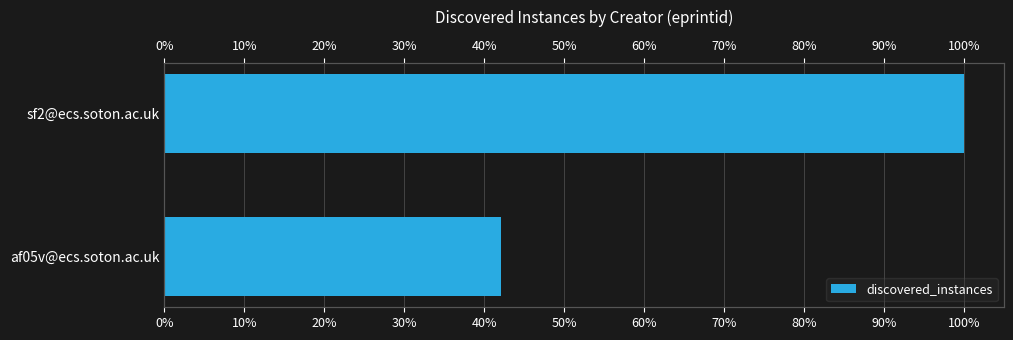

The chart shows a value of 134.3 at sf2@ecs.soton.ac.uk. True or false?

False